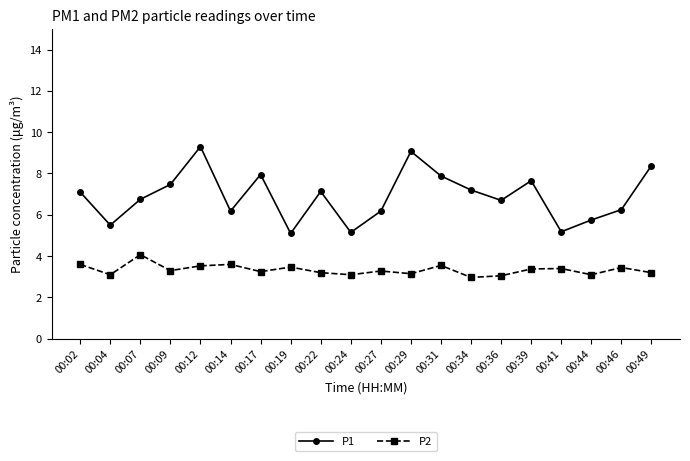

True or false: P1 and P2 intersect in this chart.

False